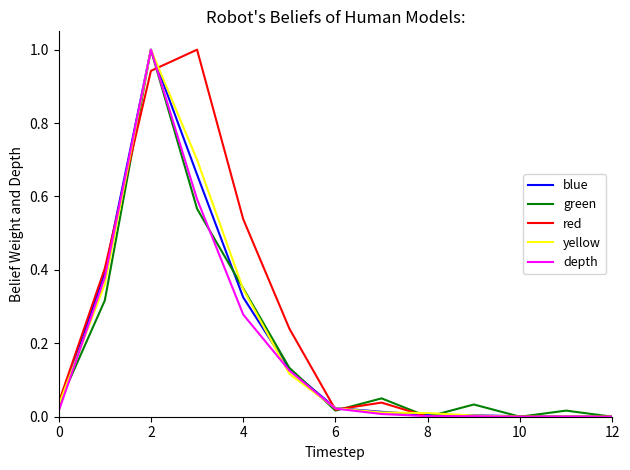

How many lines are shown in the chart?

5